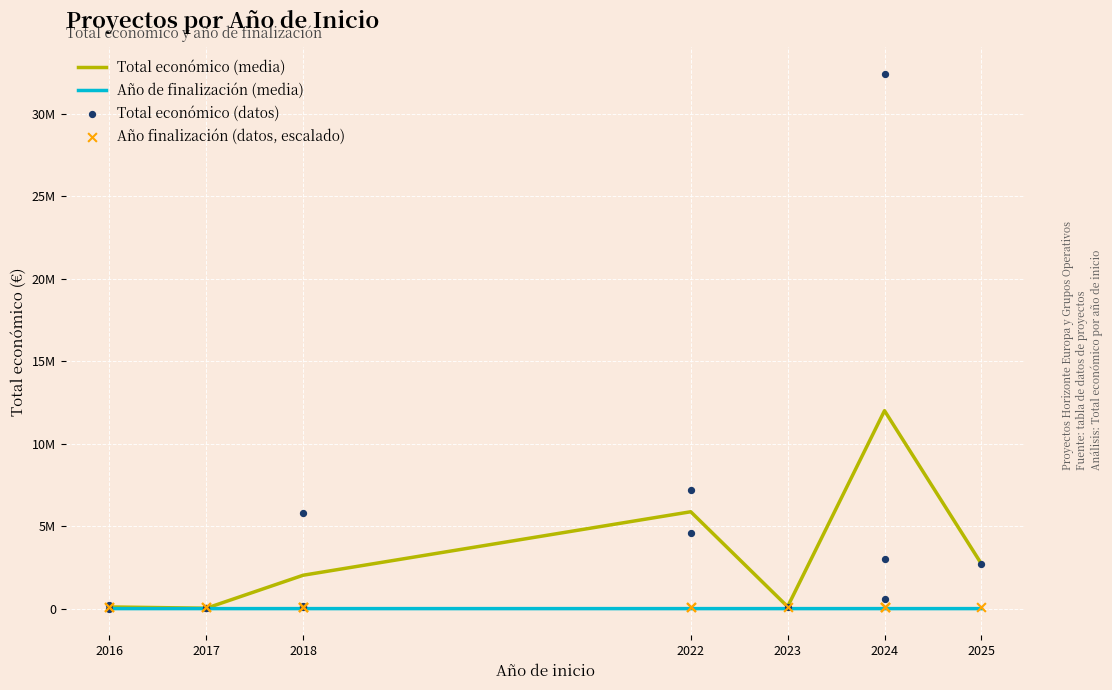

Which series reaches the minimum Y coordinate?

Total económico